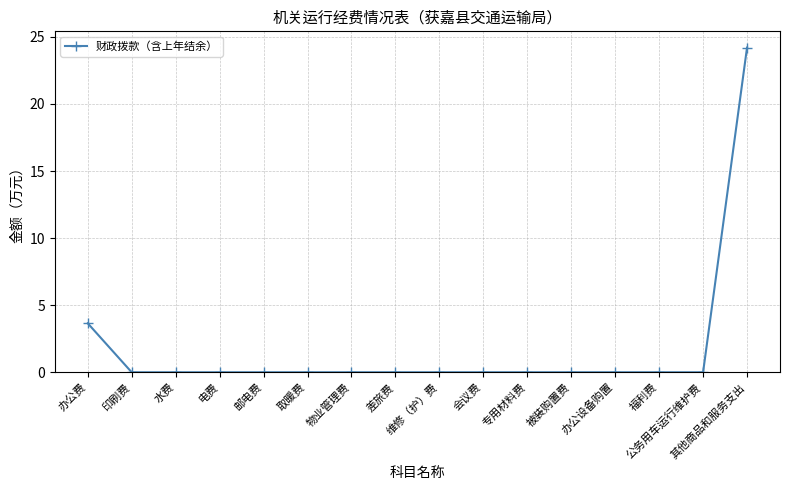

What position from the left is 差旅费?

8